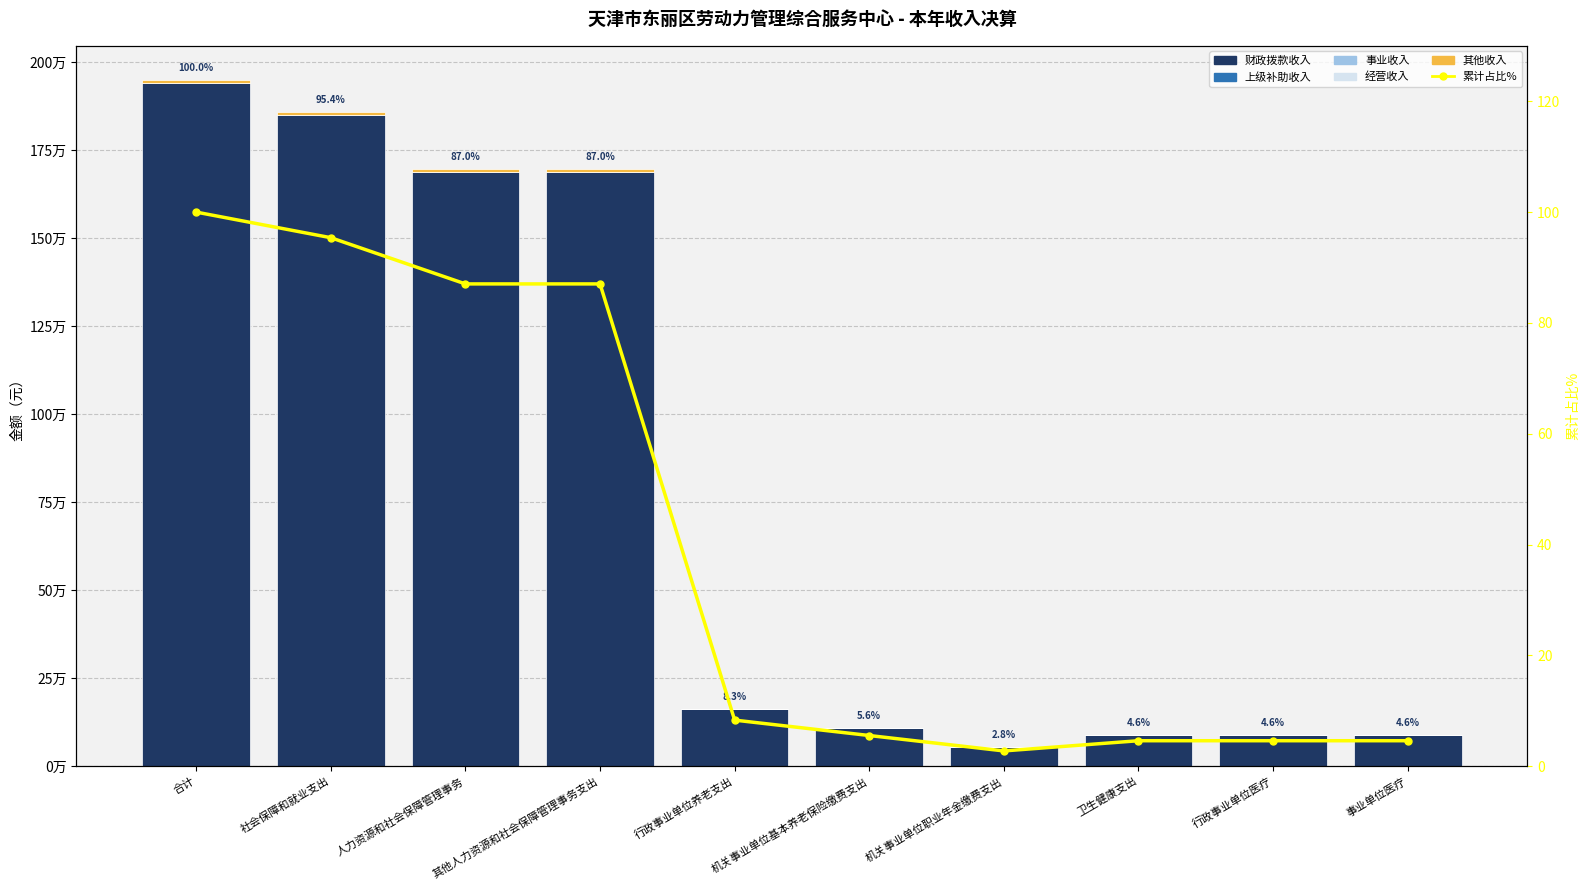

At which category is the sum across all series the highest?

合计